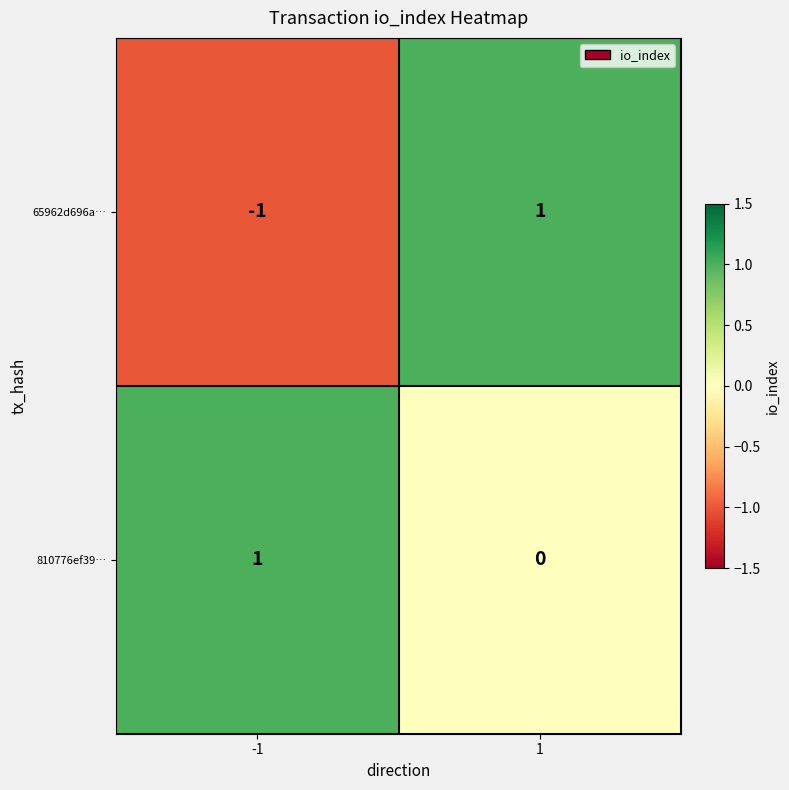

What is the maximum value shown in the chart?

1